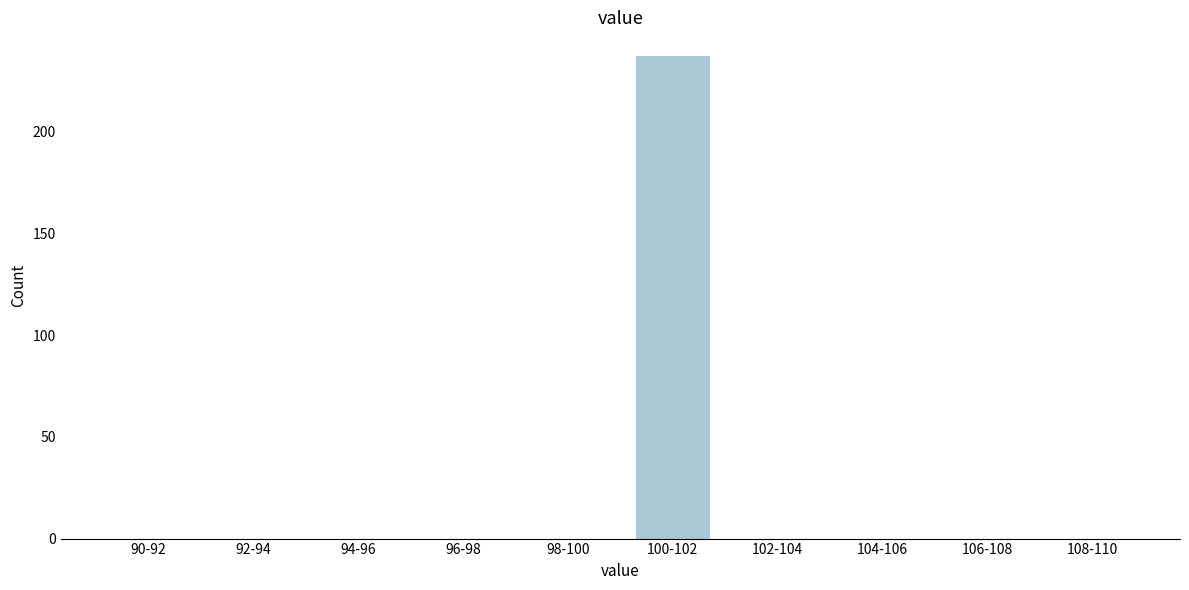

Reading left to right, extract all data points from this chart.

90-92=0	92-94=0	94-96=0	96-98=0	98-100=0	100-102=237	102-104=0	104-106=0	106-108=0	108-110=0